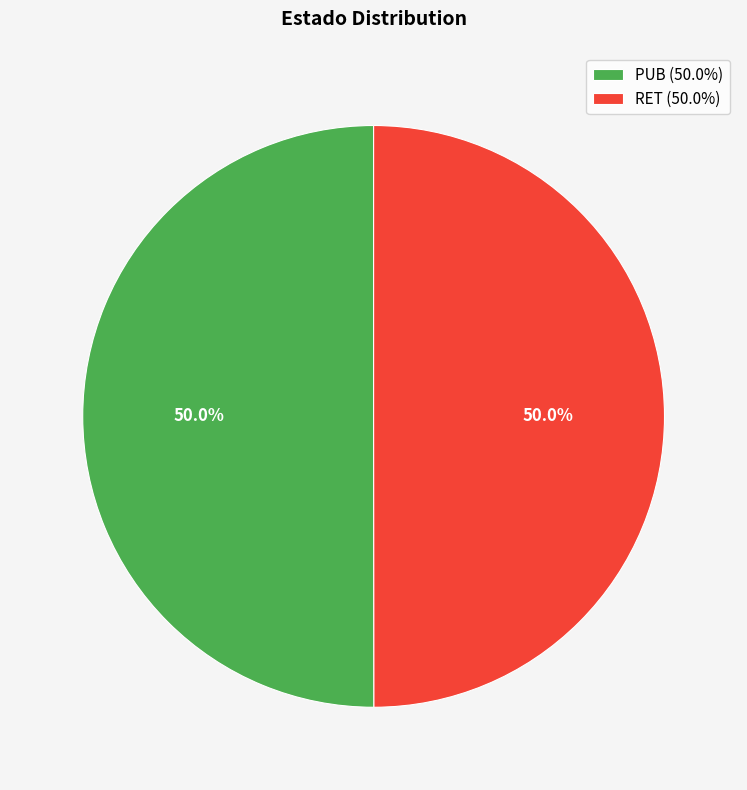

Is it true that RET is 36% of the pie?

False